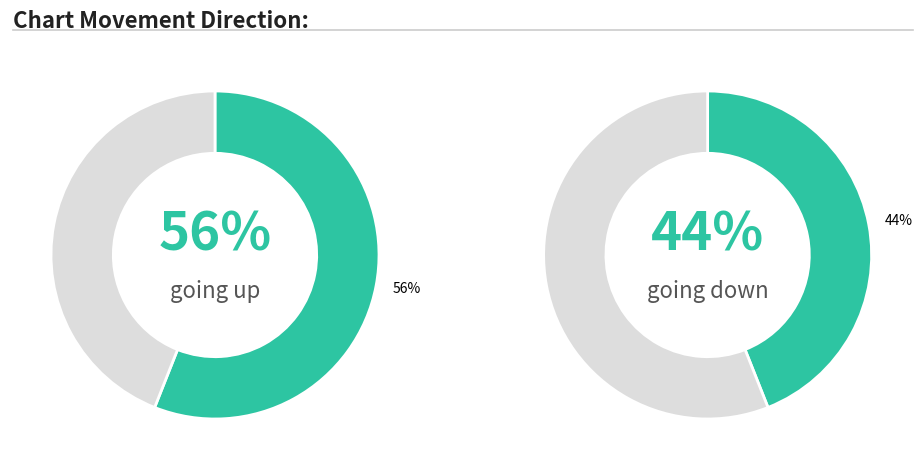

The down slice represents 44% of the pie. True or false?

True